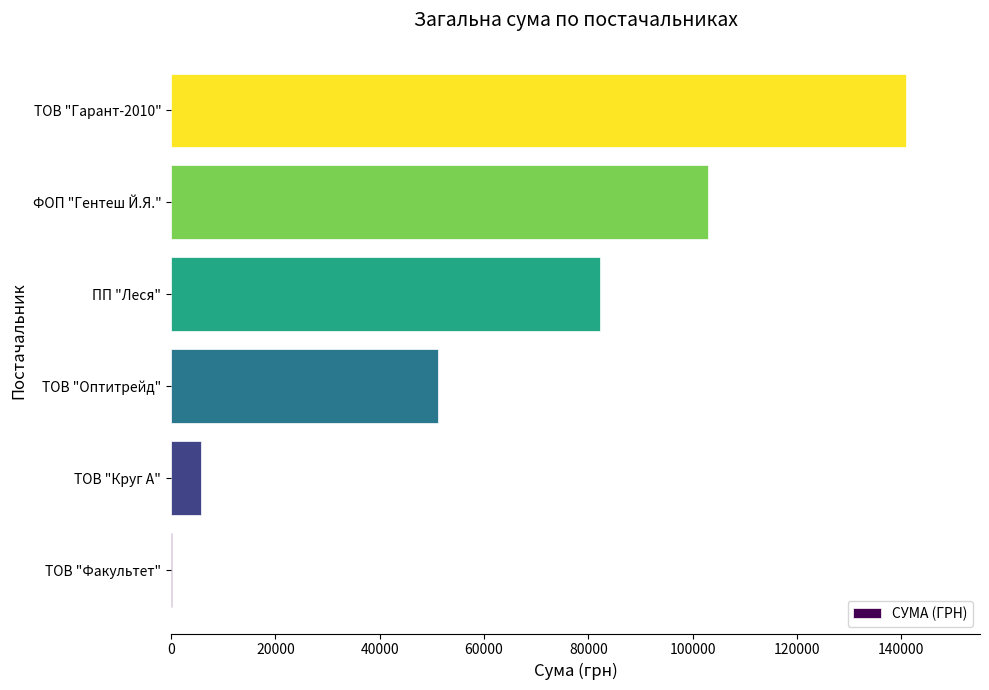

Is it true that the value at ТОВ "Оптитрейд" is 25376.9?

False